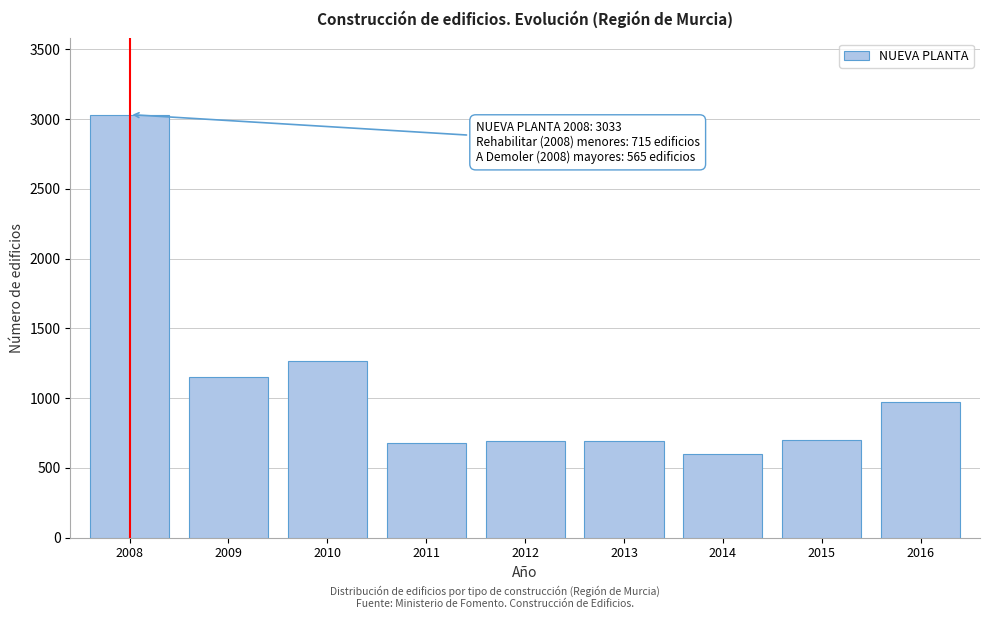

Between 2010 and 2008, which is larger?

2008